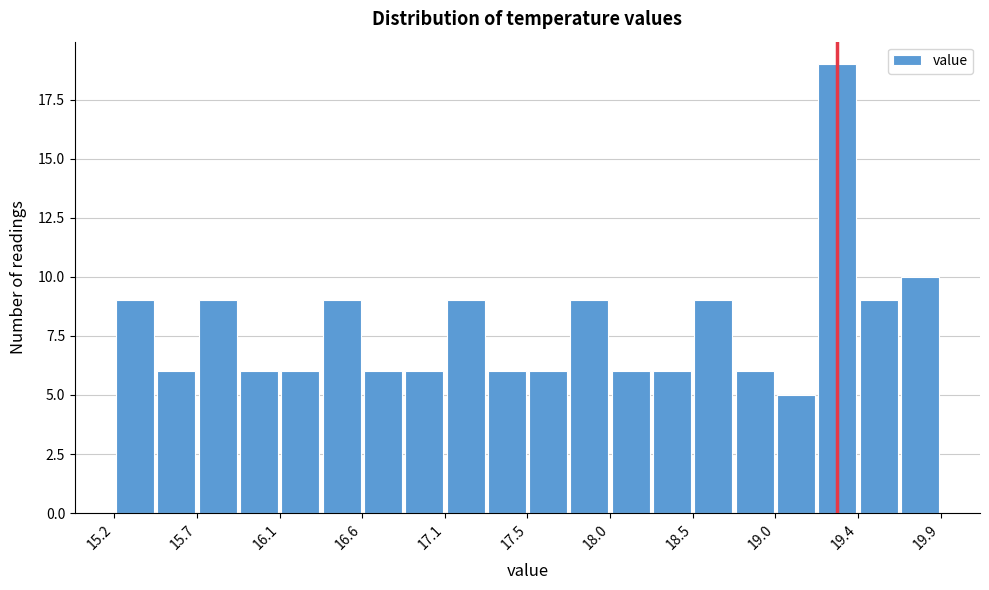

How tall is the bar that spans 15.670 to 15.905 on the x-axis? Neither the bar edges nor the heights are printed on the chart, so give them approximately, as read against the axes.

9